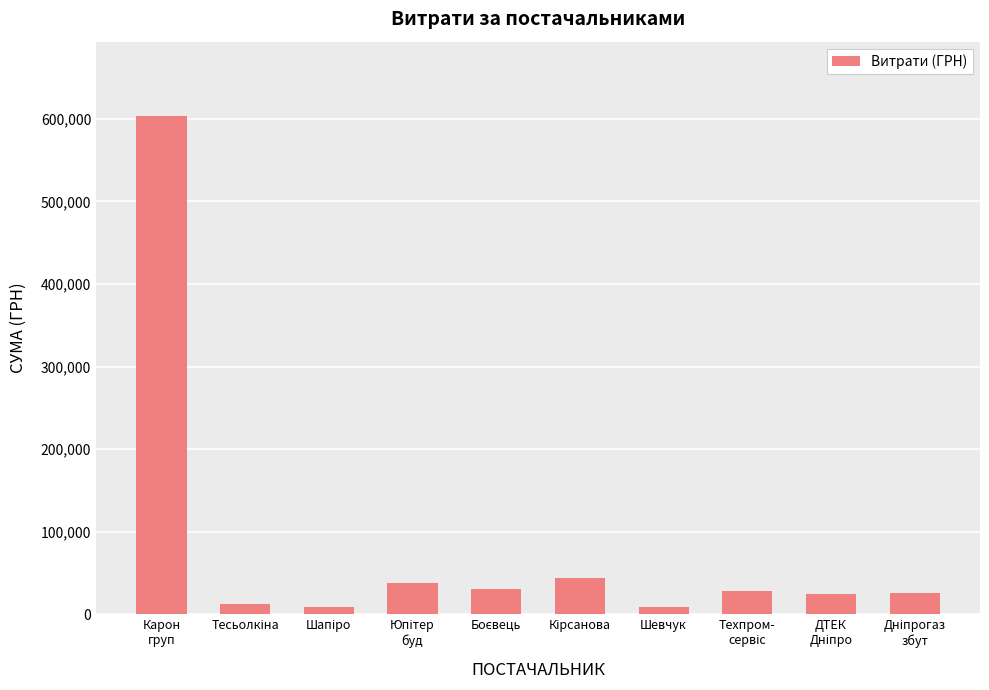

What is the greatest value displayed?

603046.7